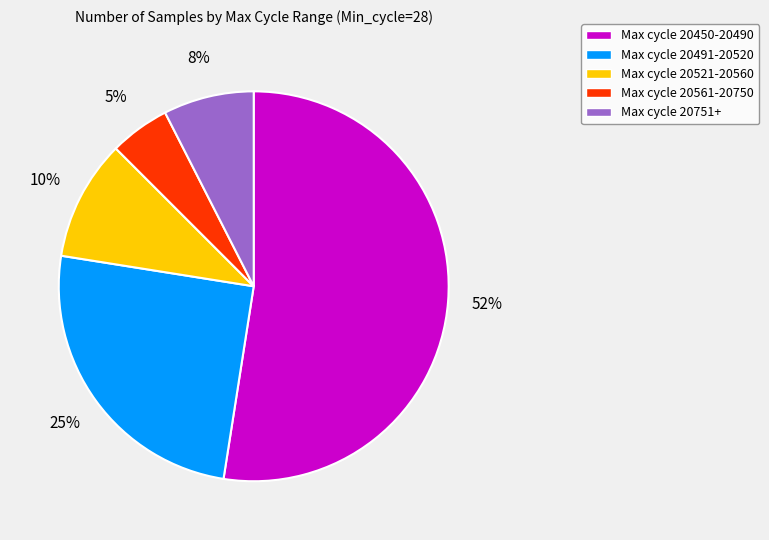

Count the number of slices in the pie.

5